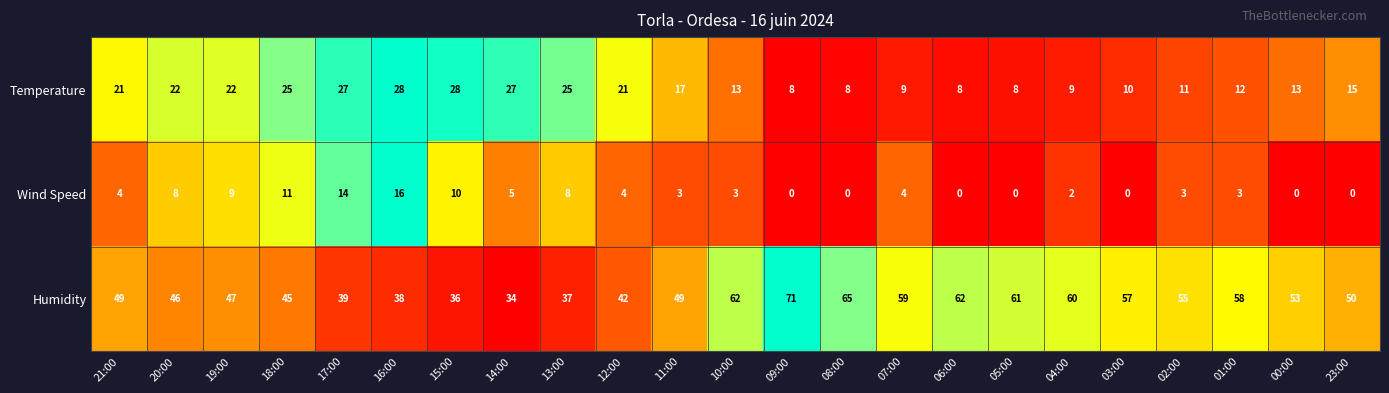

Rank the series by their maximum value, from highest to lowest.

Humidity, Temperature, Wind Speed